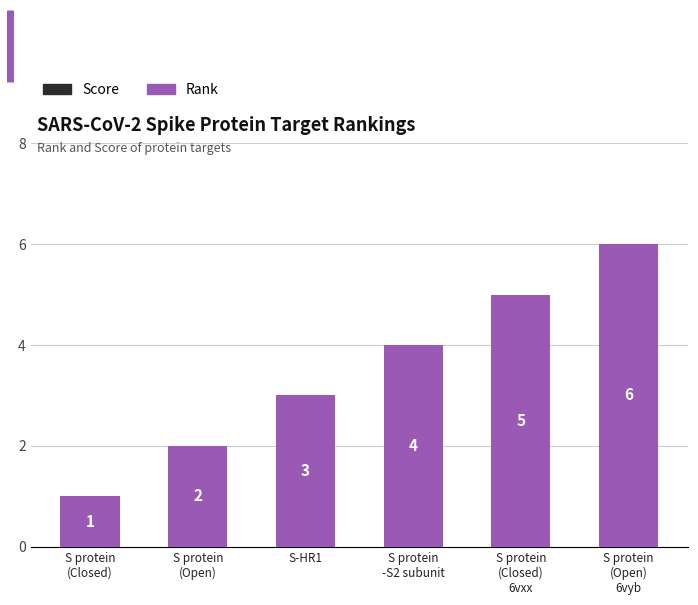

What is the label of the 5th bar from the left?

S protein
(Closed)
6vxx